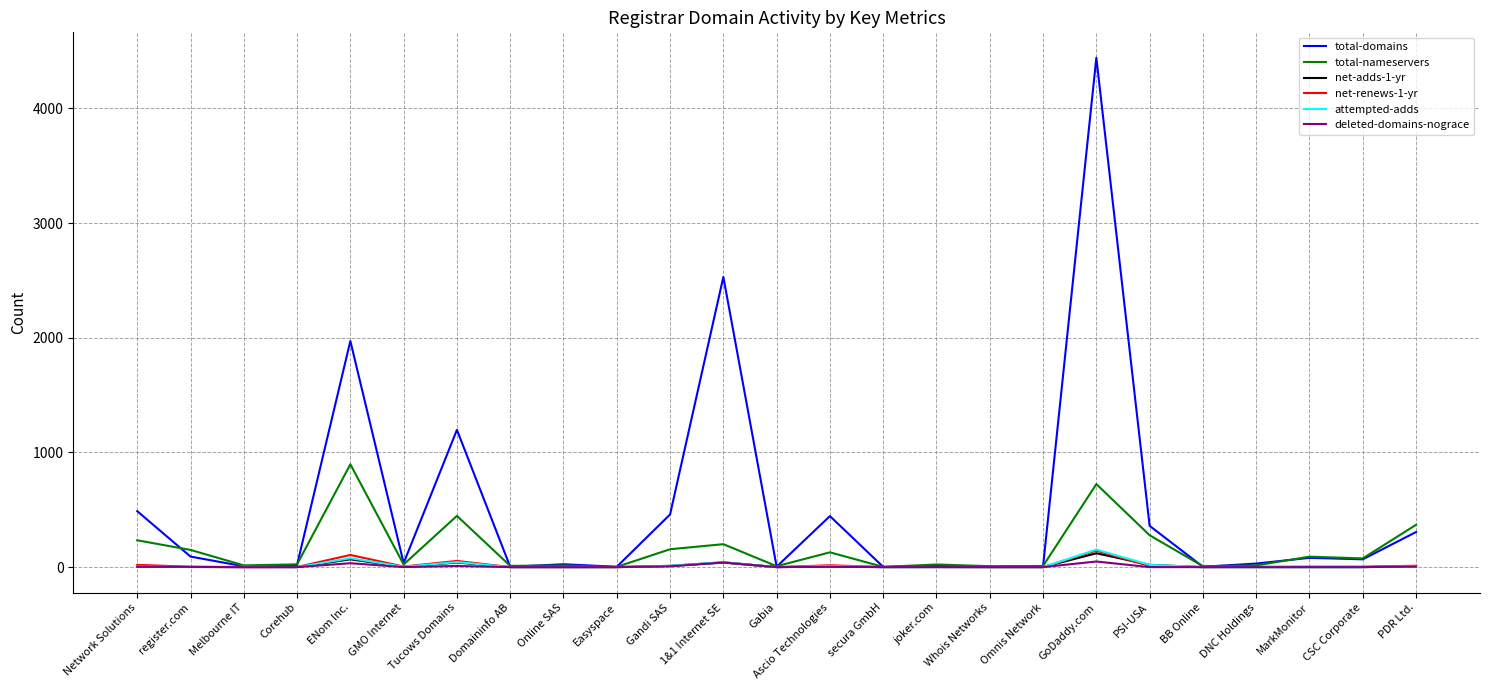

What is the difference between the maximum and minimum values in the net-adds-1-yr series?

121